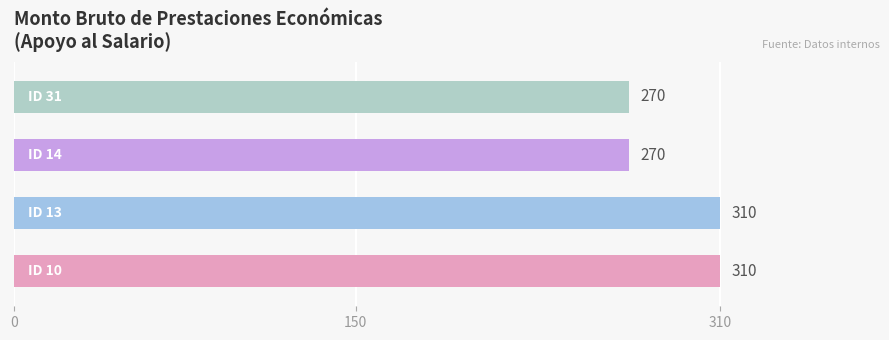

Reading bottom to top, transcribe all the data shown in this chart.

310	310	270	270